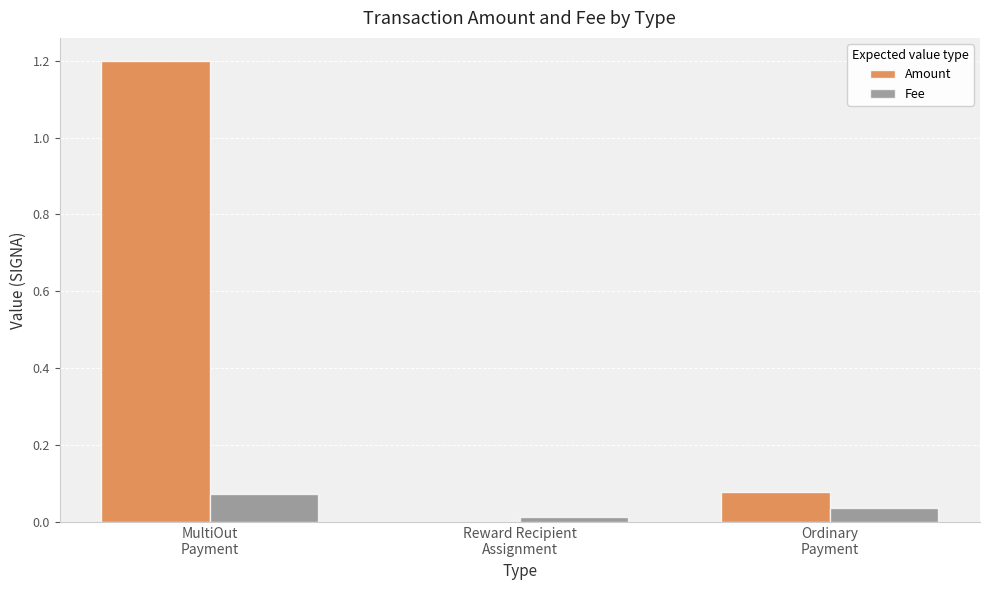

Which series has the largest total across all categories?

Amount